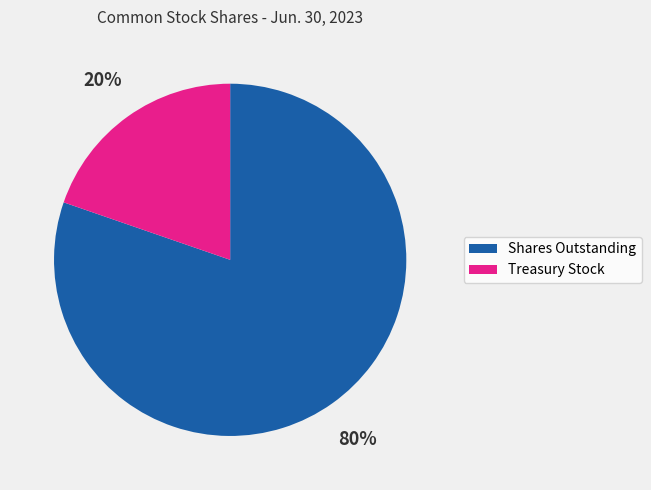

To the nearest percent, what is the average slice percentage?

50%